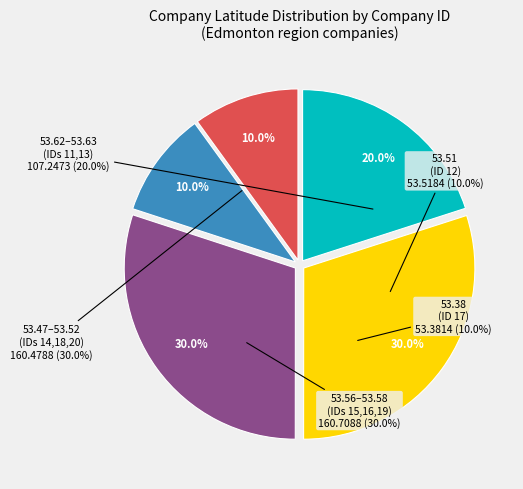

Does any single category account for the majority?

No